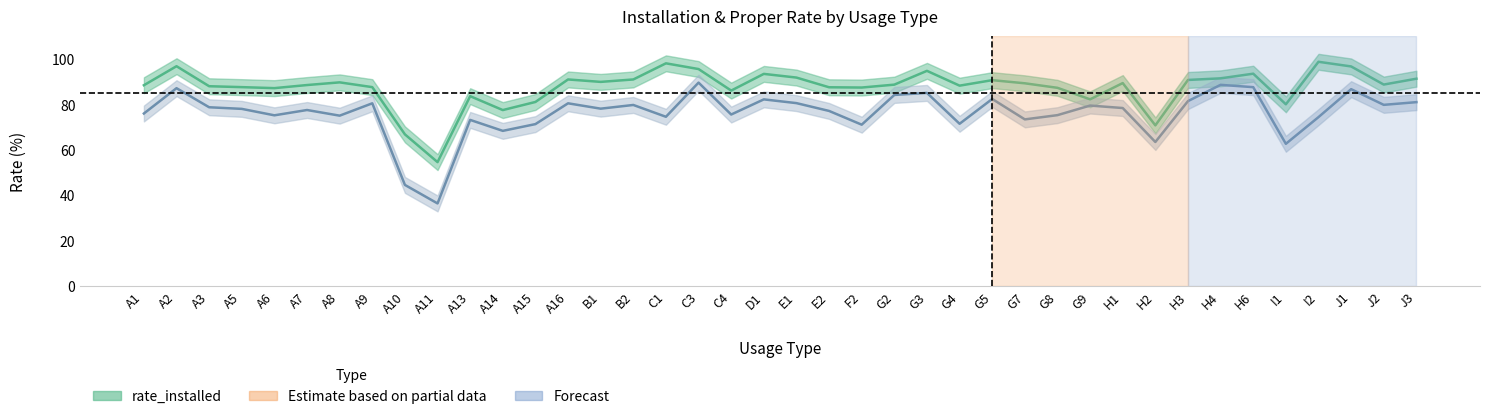

What is the total value across all series at A9?

168.0